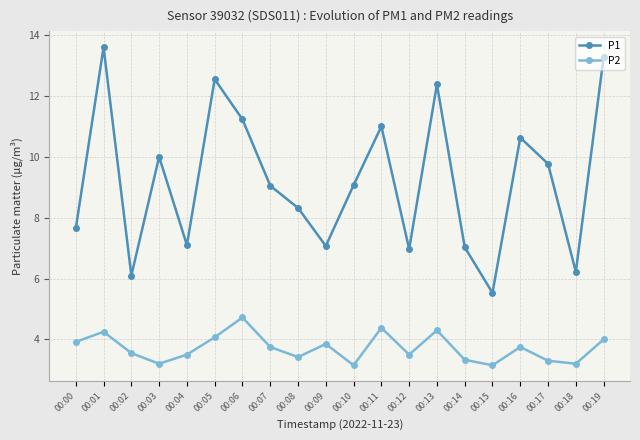

True or false: P2 and P1 intersect in this chart.

False